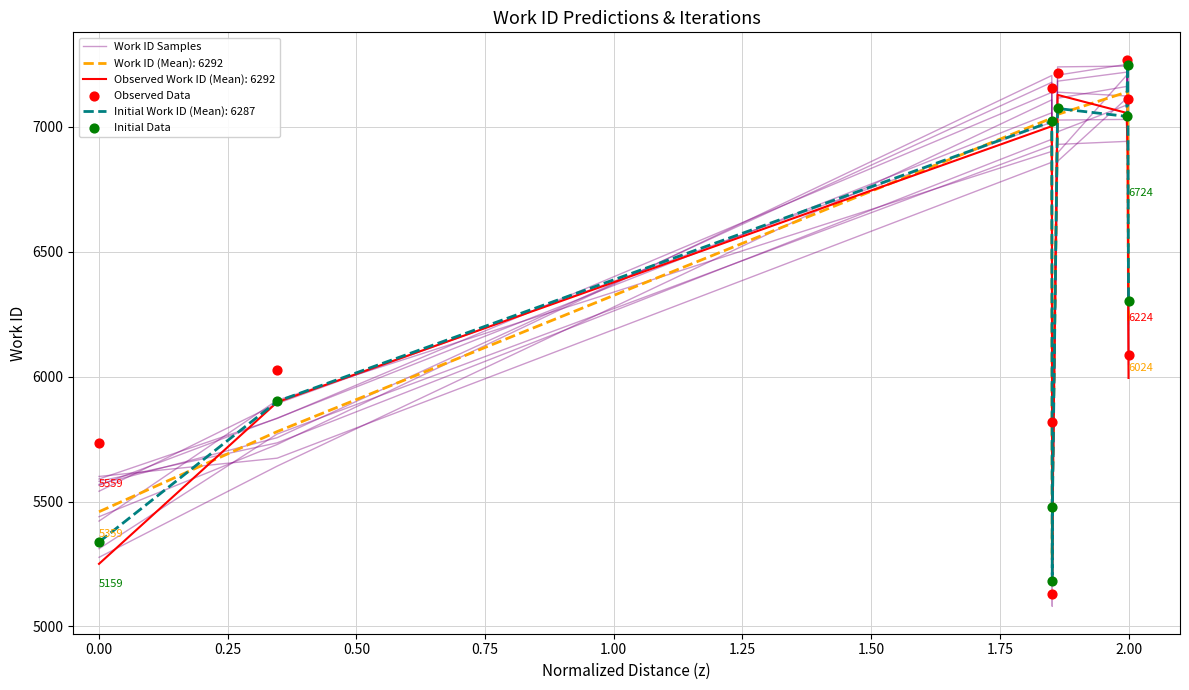

Which series reaches the minimum Y coordinate?

Observed Data